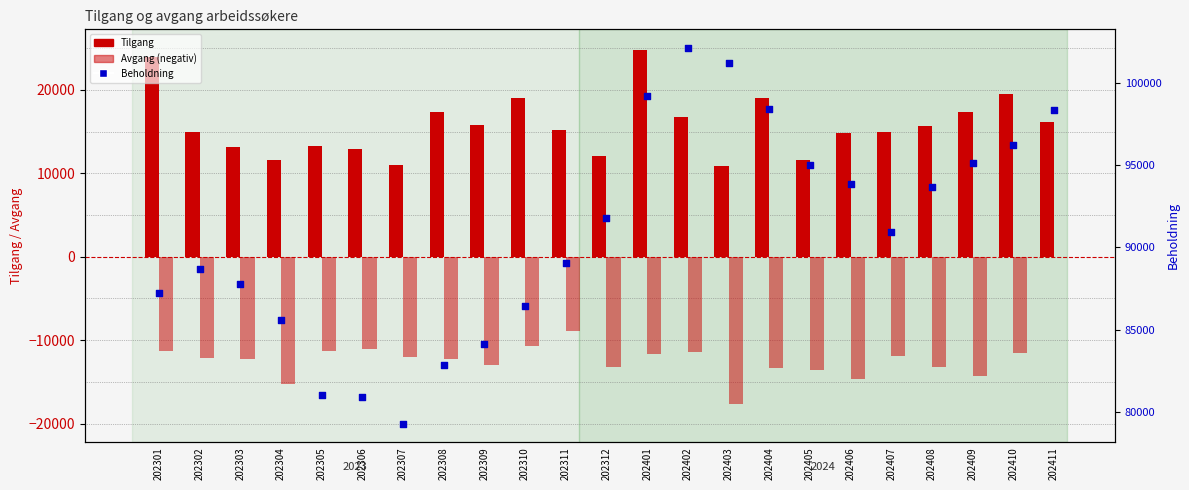

Which series reaches the minimum Y coordinate?

Avgang (neg)